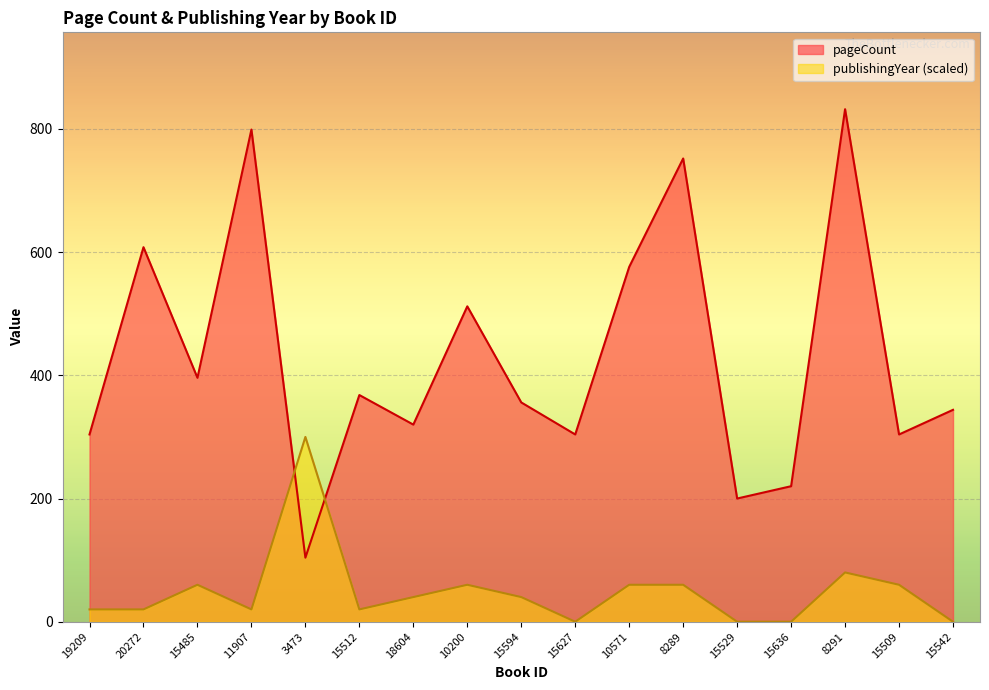

What is the maximum value shown in the chart?

832